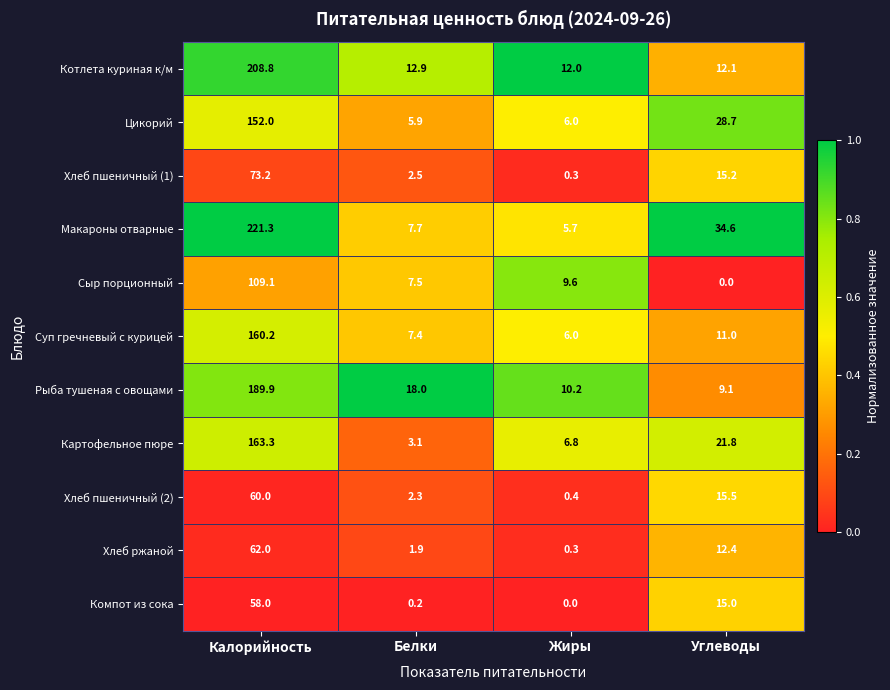

What value does the Хлеб пшеничный (1) series have at Белки?

2.5